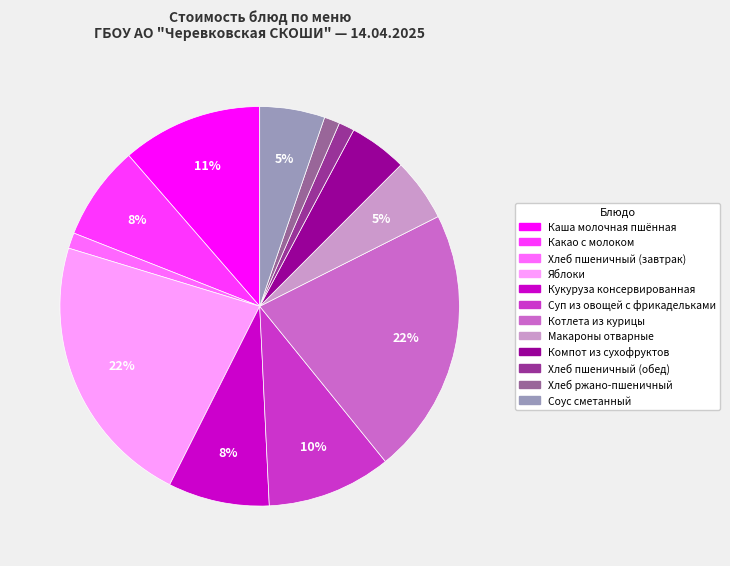

Is it true that Котлета из курицы is 32% of the pie?

False